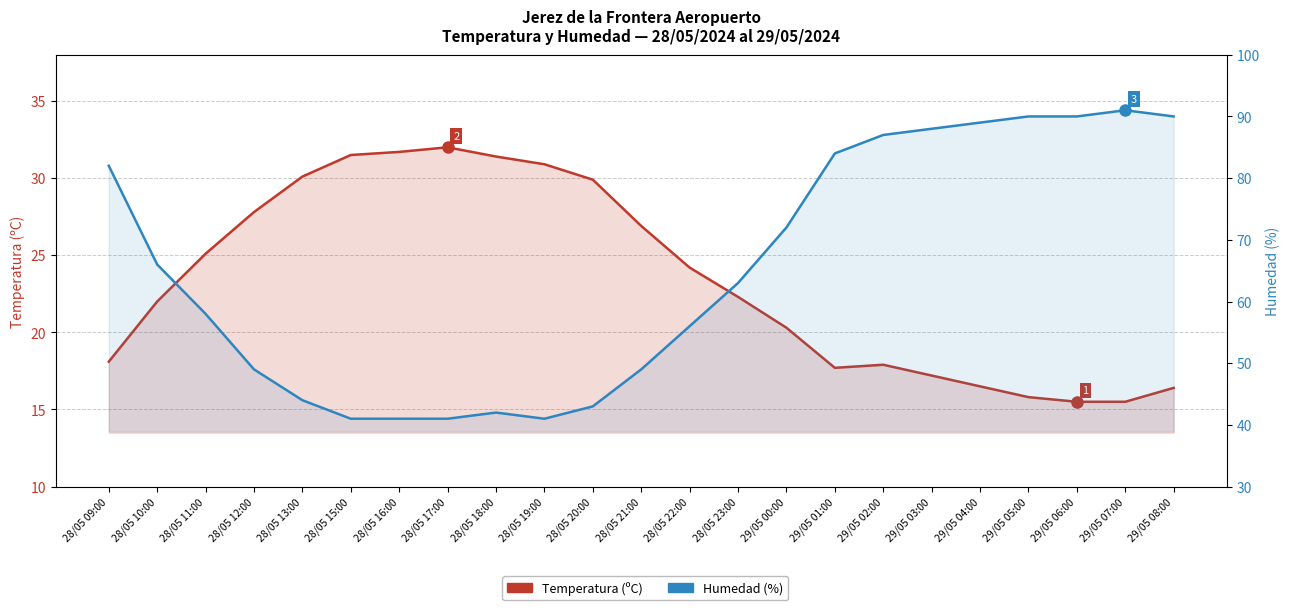

In Temperatura (ºC), how many points are higher than both neighbors (excluding endpoints)?

2